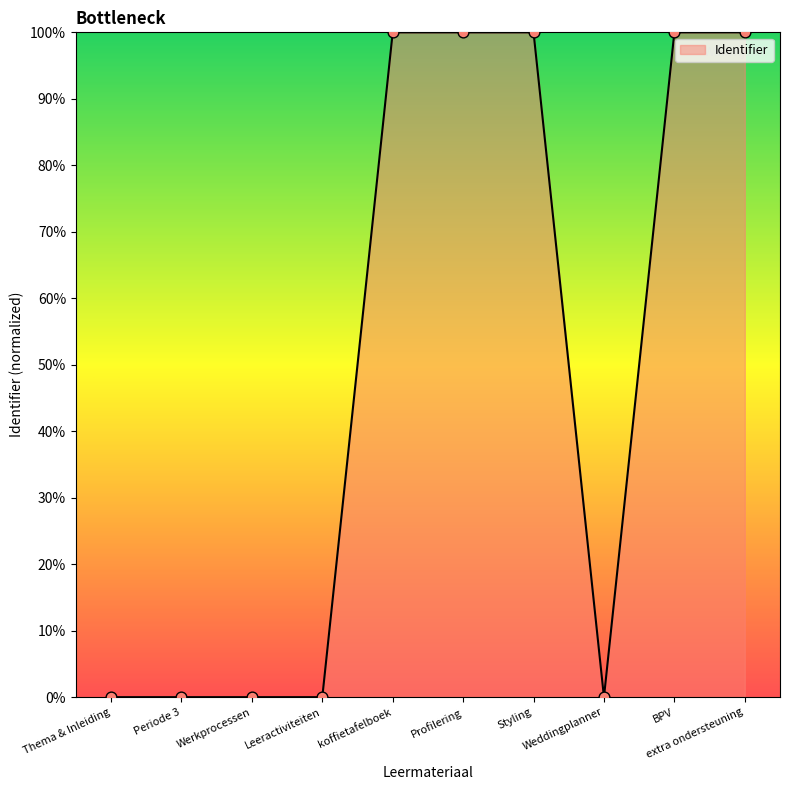

Between Weddingplanner and BPV, which is larger?

BPV